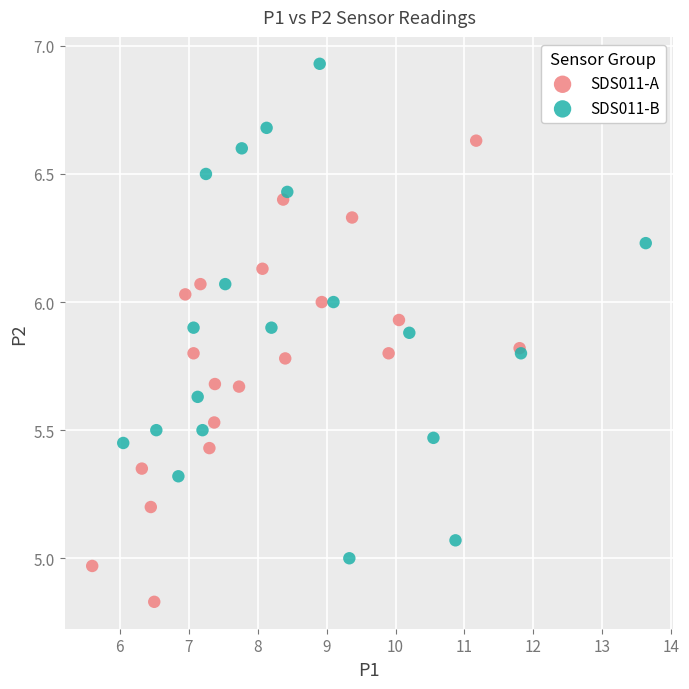

Which series reaches the maximum Y coordinate?

SDS011-B